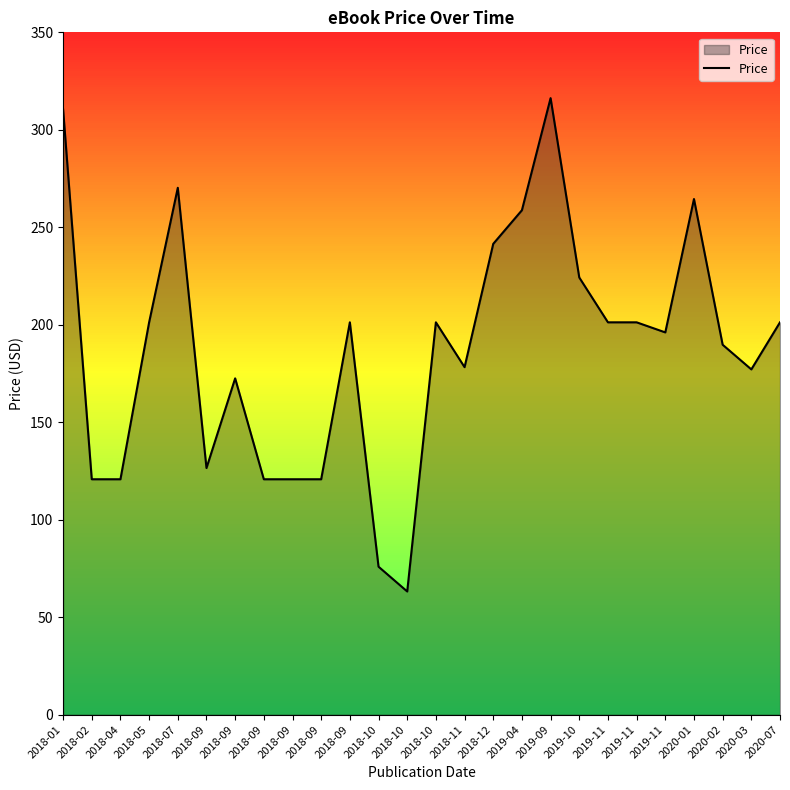

Is this an area chart (filled region under the line)?

Yes